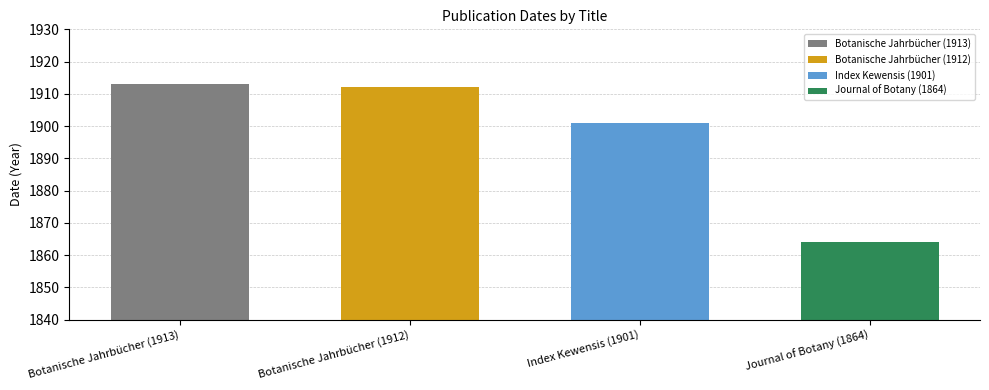

What is the value of the 2nd bar from the left?

1912